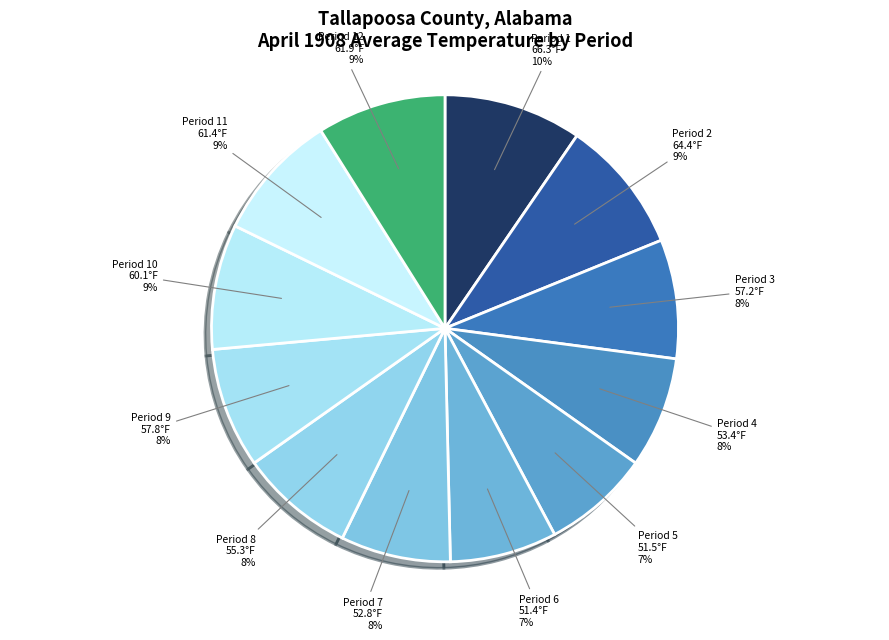

To the nearest percent, what portion does Period 12 represent?

9%